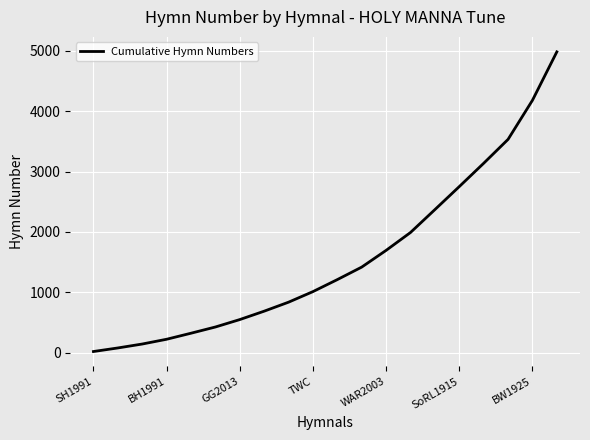

What is the difference between the maximum and minimum values?

4962